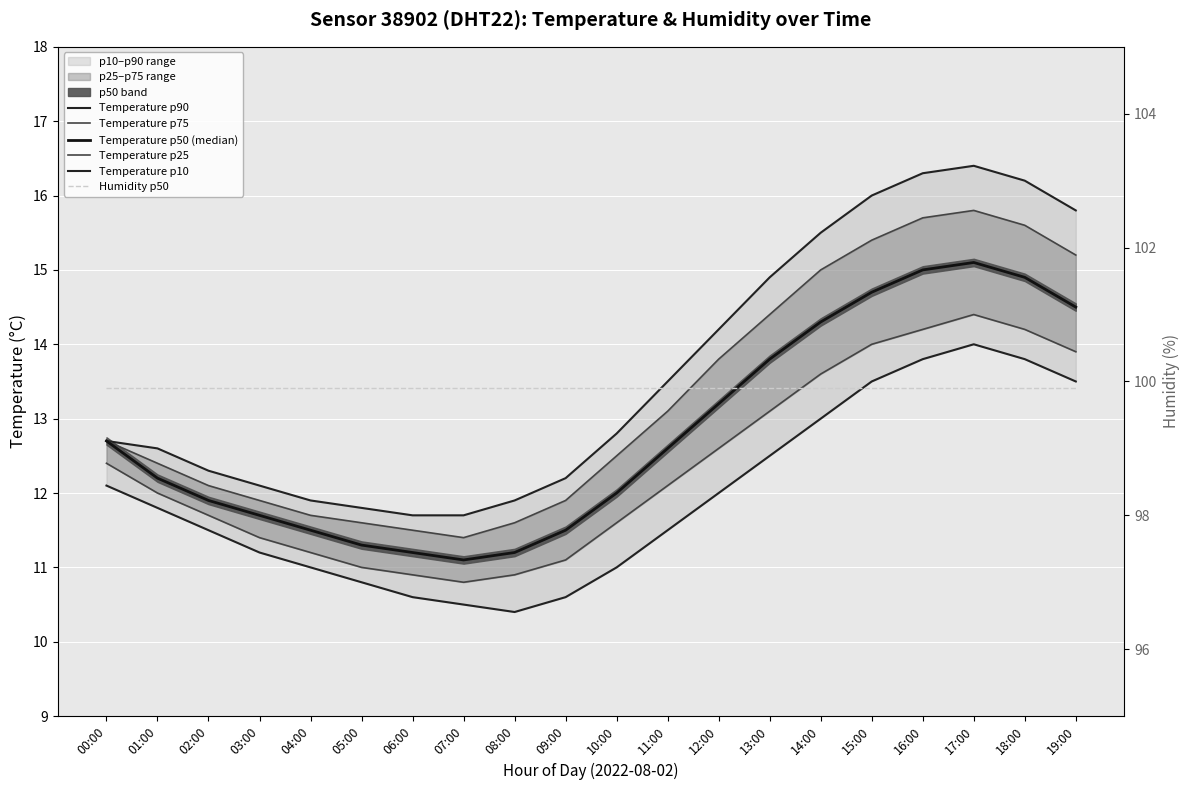

Where does the Temperature p10 series first go above 11?

00:00